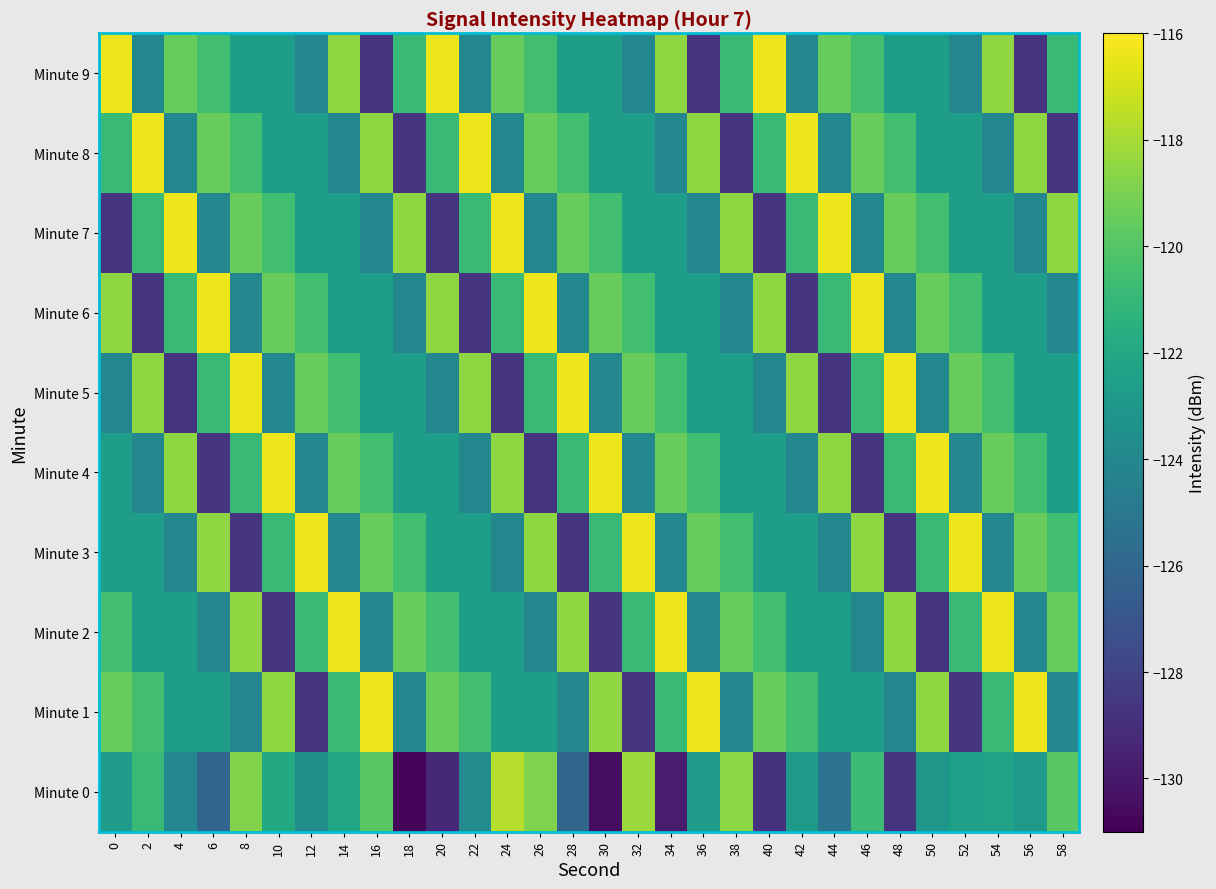

Reading left to right, what are all the values shown in this chart?

Minute 0: 0=-122.8	2=-120.9	4=-124.0	6=-126.1	8=-118.9	10=-121.9	12=-123.6	14=-122.1	16=-119.8	18=-130.8	20=-129.4	22=-123.8	24=-117.7	26=-118.9	28=-126.1	30=-130.5	32=-118.2	34=-129.9	36=-122.8	38=-118.5	40=-128.8	42=-122.8	44=-125.3	46=-120.7	48=-128.7	50=-123.1	52=-122.5	54=-122.4	56=-122.9	58=-119.9
Minute 1: 0=-119.5	2=-120.6	4=-122.6	6=-122.6	8=-124.0	10=-118.5	12=-128.7	14=-120.9	16=-116.4	18=-124.0	20=-119.5	22=-120.6	24=-122.6	26=-122.6	28=-124.0	30=-118.5	32=-128.7	34=-120.9	36=-116.4	38=-124.0	40=-119.5	42=-120.6	44=-122.6	46=-122.6	48=-124.0	50=-118.5	52=-128.7	54=-120.9	56=-116.4	58=-124.0
Minute 2: 0=-120.6	2=-122.6	4=-122.6	6=-124.0	8=-118.5	10=-128.7	12=-120.9	14=-116.4	16=-124.0	18=-119.5	20=-120.6	22=-122.6	24=-122.6	26=-124.0	28=-118.5	30=-128.7	32=-120.9	34=-116.4	36=-124.0	38=-119.5	40=-120.6	42=-122.6	44=-122.6	46=-124.0	48=-118.5	50=-128.7	52=-120.9	54=-116.4	56=-124.0	58=-119.5
Minute 3: 0=-122.6	2=-122.6	4=-124.0	6=-118.5	8=-128.7	10=-120.9	12=-116.4	14=-124.0	16=-119.5	18=-120.6	20=-122.6	22=-122.6	24=-124.0	26=-118.5	28=-128.7	30=-120.9	32=-116.4	34=-124.0	36=-119.5	38=-120.6	40=-122.6	42=-122.6	44=-124.0	46=-118.5	48=-128.7	50=-120.9	52=-116.4	54=-124.0	56=-119.5	58=-120.6
Minute 4: 0=-122.6	2=-124.0	4=-118.5	6=-128.7	8=-120.9	10=-116.4	12=-124.0	14=-119.5	16=-120.6	18=-122.6	20=-122.6	22=-124.0	24=-118.5	26=-128.7	28=-120.9	30=-116.4	32=-124.0	34=-119.5	36=-120.6	38=-122.6	40=-122.6	42=-124.0	44=-118.5	46=-128.7	48=-120.9	50=-116.4	52=-124.0	54=-119.5	56=-120.6	58=-122.6
Minute 5: 0=-124.0	2=-118.5	4=-128.7	6=-120.9	8=-116.4	10=-124.0	12=-119.5	14=-120.6	16=-122.6	18=-122.6	20=-124.0	22=-118.5	24=-128.7	26=-120.9	28=-116.4	30=-124.0	32=-119.5	34=-120.6	36=-122.6	38=-122.6	40=-124.0	42=-118.5	44=-128.7	46=-120.9	48=-116.4	50=-124.0	52=-119.5	54=-120.6	56=-122.6	58=-122.6
Minute 6: 0=-118.5	2=-128.7	4=-120.9	6=-116.4	8=-124.0	10=-119.5	12=-120.6	14=-122.6	16=-122.6	18=-124.0	20=-118.5	22=-128.7	24=-120.9	26=-116.4	28=-124.0	30=-119.5	32=-120.6	34=-122.6	36=-122.6	38=-124.0	40=-118.5	42=-128.7	44=-120.9	46=-116.4	48=-124.0	50=-119.5	52=-120.6	54=-122.6	56=-122.6	58=-124.0
Minute 7: 0=-128.7	2=-120.9	4=-116.4	6=-124.0	8=-119.5	10=-120.6	12=-122.6	14=-122.6	16=-124.0	18=-118.5	20=-128.7	22=-120.9	24=-116.4	26=-124.0	28=-119.5	30=-120.6	32=-122.6	34=-122.6	36=-124.0	38=-118.5	40=-128.7	42=-120.9	44=-116.4	46=-124.0	48=-119.5	50=-120.6	52=-122.6	54=-122.6	56=-124.0	58=-118.5
Minute 8: 0=-120.9	2=-116.4	4=-124.0	6=-119.5	8=-120.6	10=-122.6	12=-122.6	14=-124.0	16=-118.5	18=-128.7	20=-120.9	22=-116.4	24=-124.0	26=-119.5	28=-120.6	30=-122.6	32=-122.6	34=-124.0	36=-118.5	38=-128.7	40=-120.9	42=-116.4	44=-124.0	46=-119.5	48=-120.6	50=-122.6	52=-122.6	54=-124.0	56=-118.5	58=-128.7
Minute 9: 0=-116.4	2=-124.0	4=-119.5	6=-120.6	8=-122.6	10=-122.6	12=-124.0	14=-118.5	16=-128.7	18=-120.9	20=-116.4	22=-124.0	24=-119.5	26=-120.6	28=-122.6	30=-122.6	32=-124.0	34=-118.5	36=-128.7	38=-120.9	40=-116.4	42=-124.0	44=-119.5	46=-120.6	48=-122.6	50=-122.6	52=-124.0	54=-118.5	56=-128.7	58=-120.9